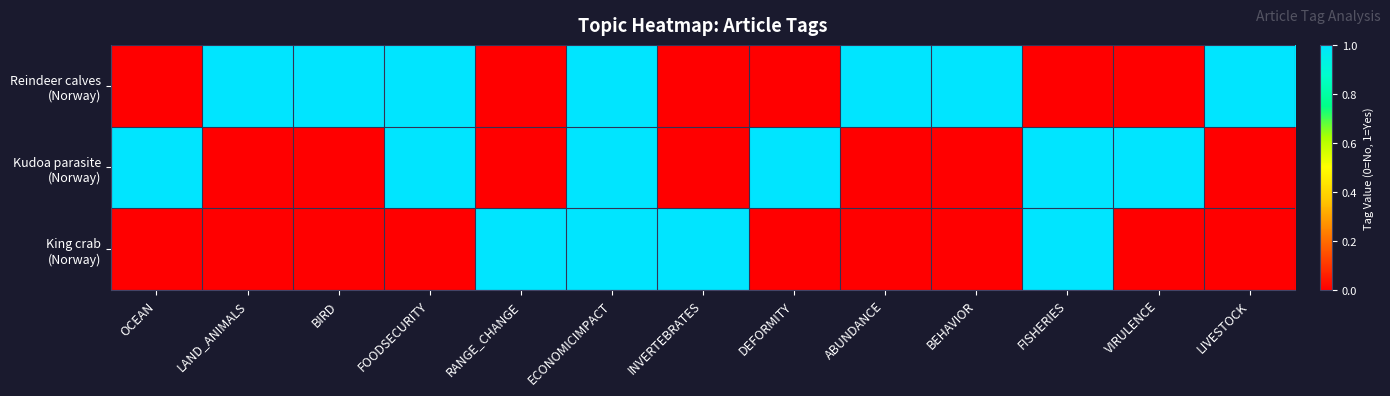

Rank the series by their maximum value, from highest to lowest.

Reindeer calves (Norway), Kudoa parasite (Norway), King crab (Norway)